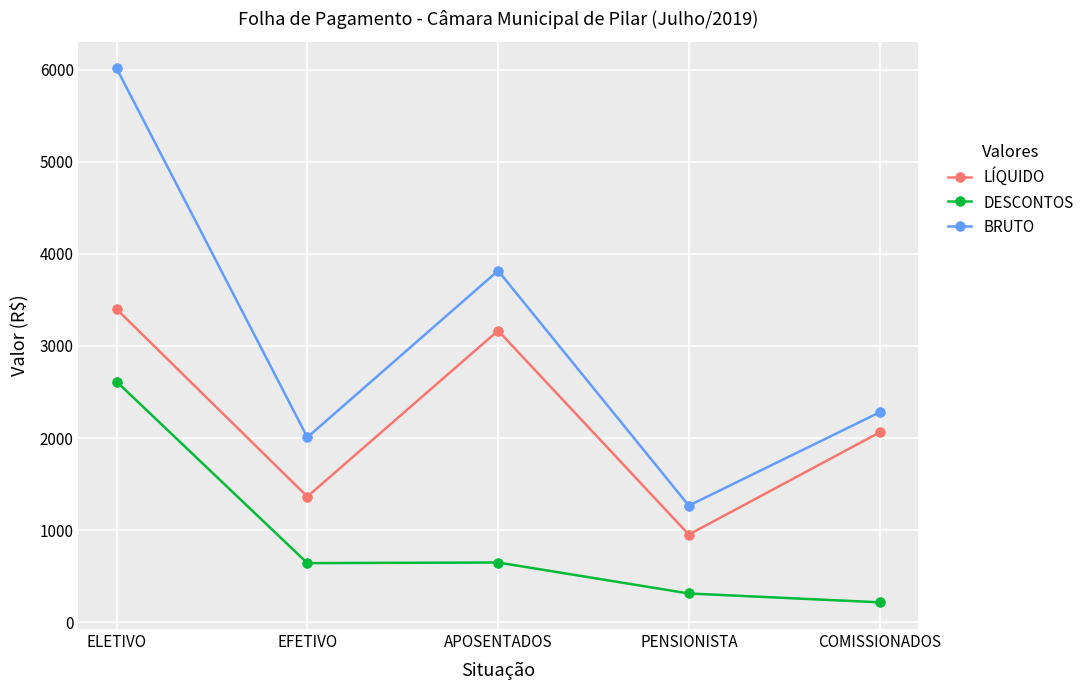

What is the spread (max minus min) of values at PENSIONISTA?

953.4